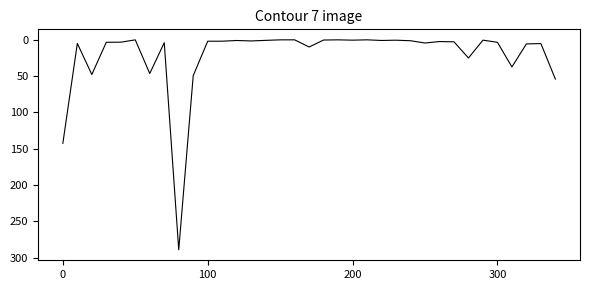

Does the chart display data point markers on the line(s)?

No